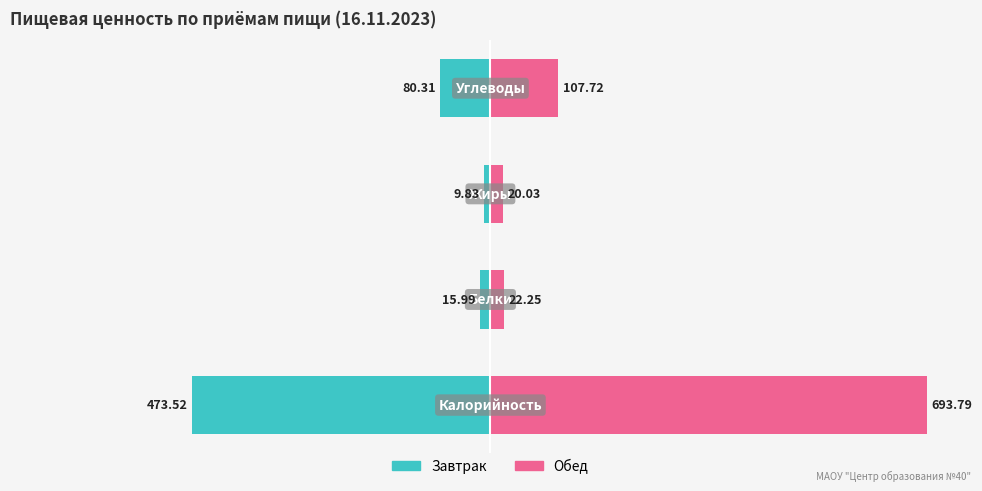

How many data points does each series have?

4